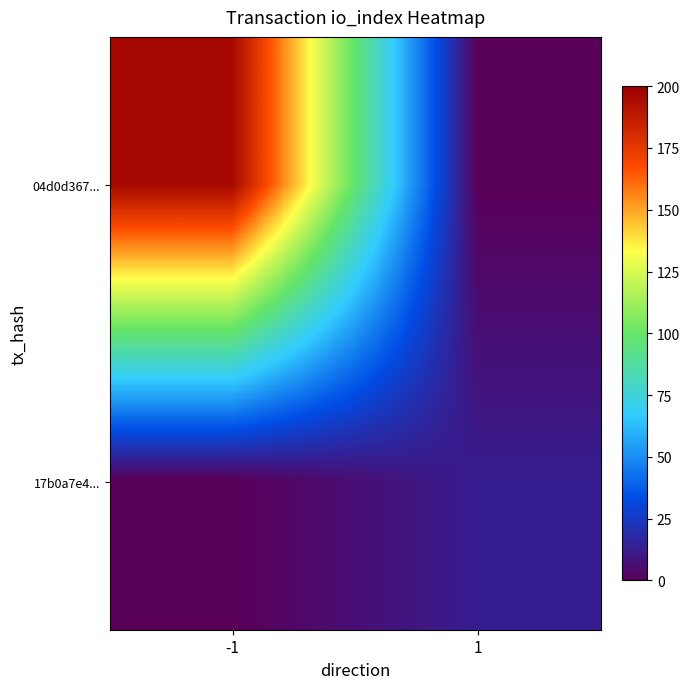

Which label corresponds to the largest value in the chart?

-1